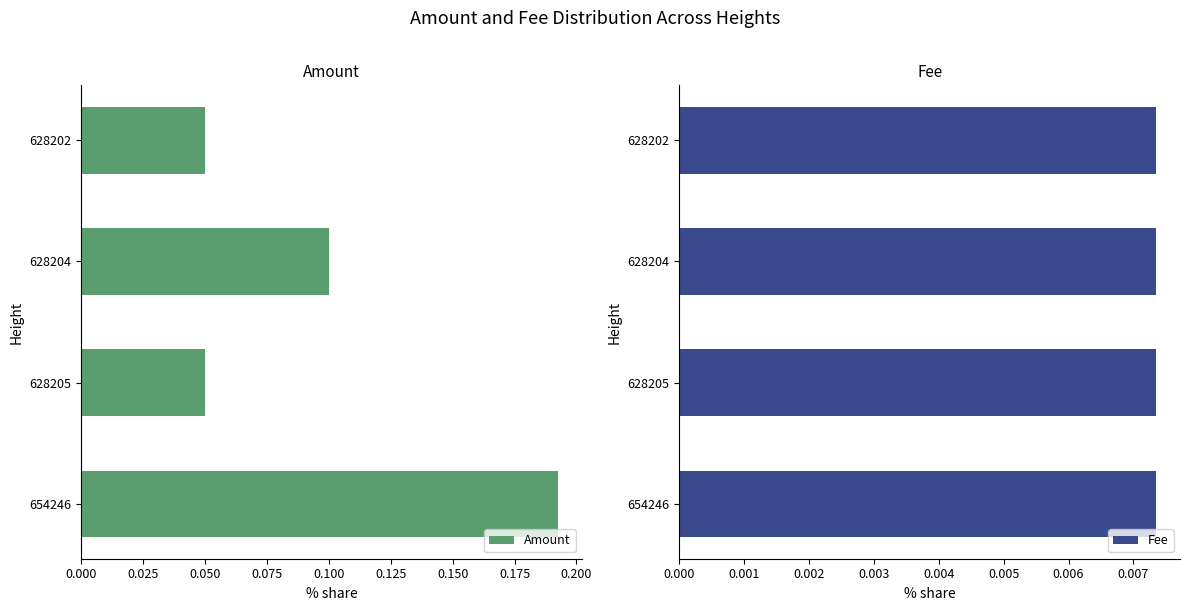

True or false: Amount has a value of 0.3 at 654246.

False